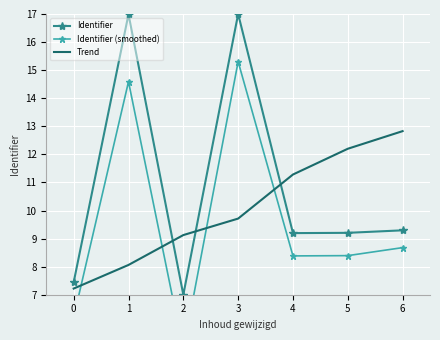

Rank the series by their average value, from highest to lowest.

Identifier, Trend, Identifier (smoothed)